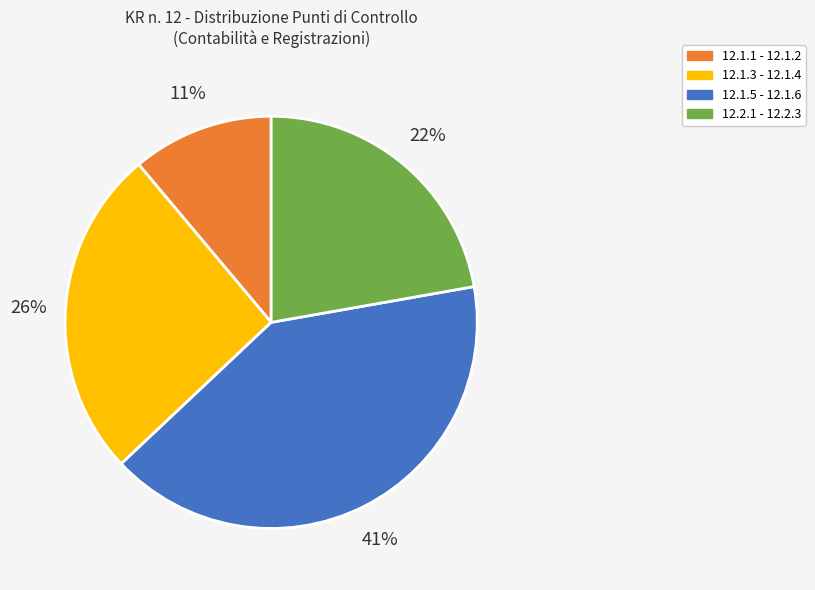

Is the sum of 12.1.5 - 12.1.6 and 12.2.1 - 12.2.3 greater than half?

Yes